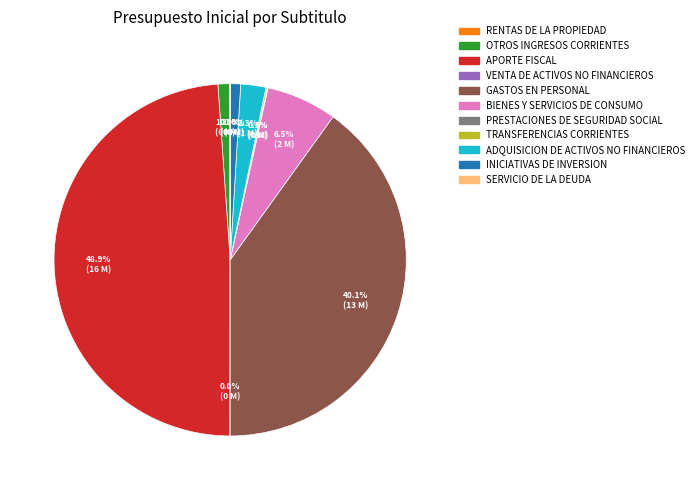

What is the ratio of the value at INICIATIVAS DE INVERSION to the value at ADQUISICION DE ACTIVOS NO FINANCIEROS?

0.4